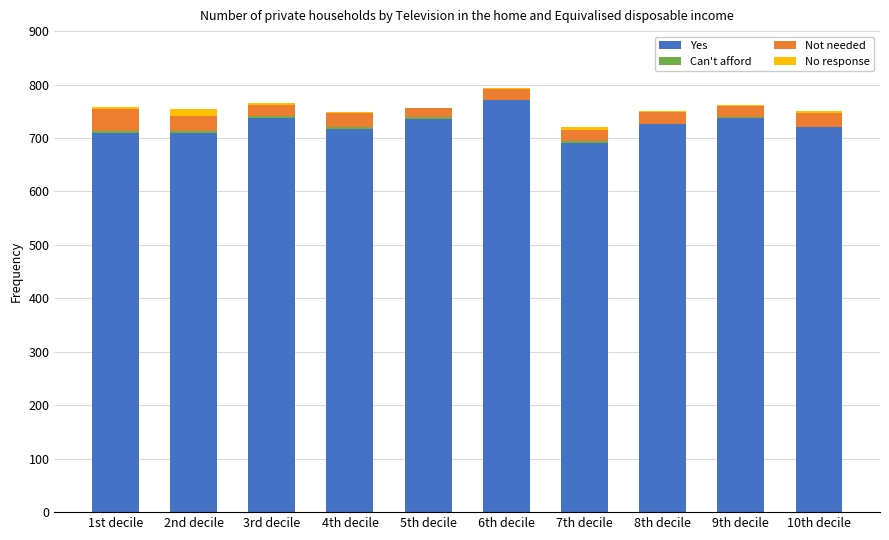

Is it true that Yes equals 1227 at 1st decile?

False